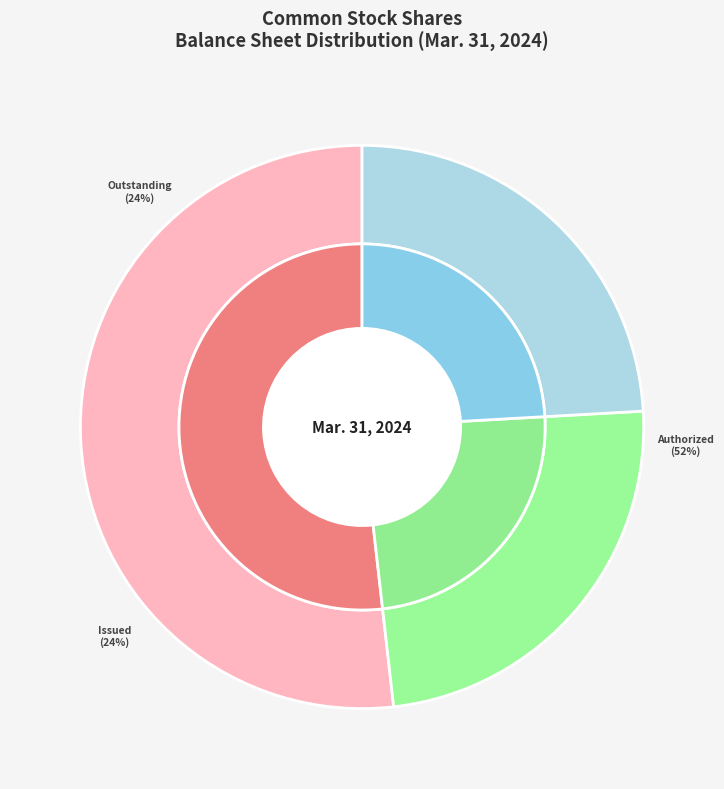

Does Common stock, shares issued account for over 50% of the chart?

No